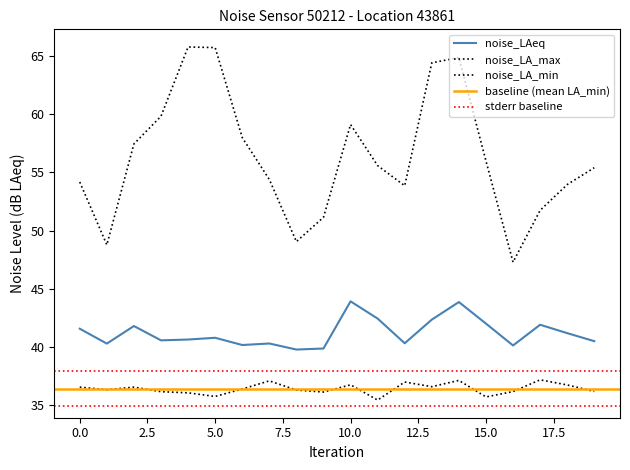

Reading left to right, what are all the values shown in this chart?

noise_LAeq: 41.6	40.3	41.8	40.6	40.6	40.8	40.2	40.3	39.8	39.9	43.9	42.4	40.3	42.4	43.9	42.0	40.1	41.9	41.2	40.5
noise_LA_max: 54.2	48.8	57.4	59.8	65.8	65.7	58.0	54.4	49.0	51.1	59.1	55.6	53.9	64.4	64.9	56.0	47.3	51.7	54.0	55.4
noise_LA_min: 36.5	36.3	36.5	36.2	36.1	35.8	36.4	37.1	36.3	36.1	36.8	35.4	37.0	36.6	37.1	35.7	36.2	37.2	36.7	36.2